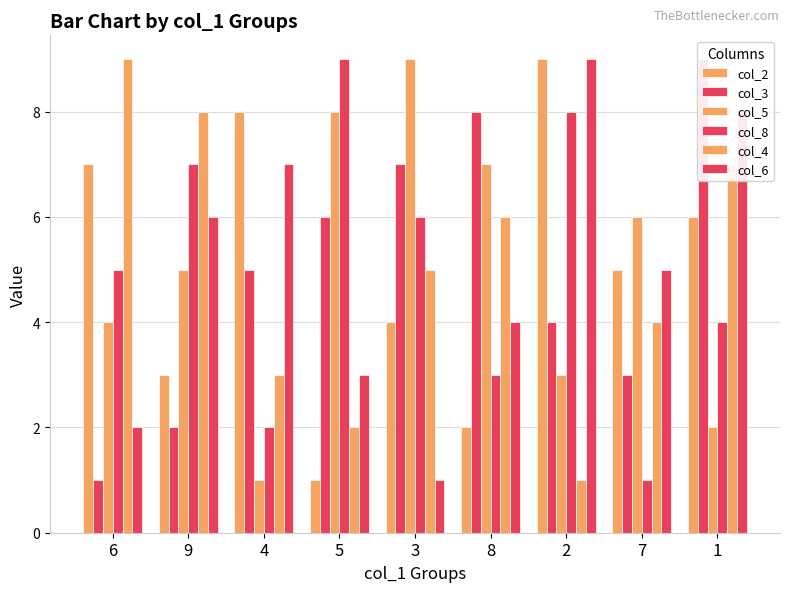

What is the lowest value of the col_3 series?

1